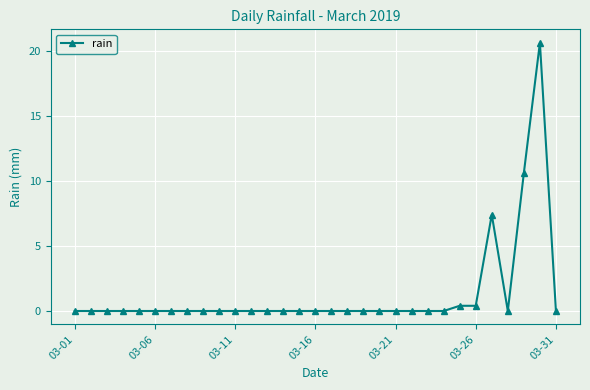

What is the sum of all values?

39.4